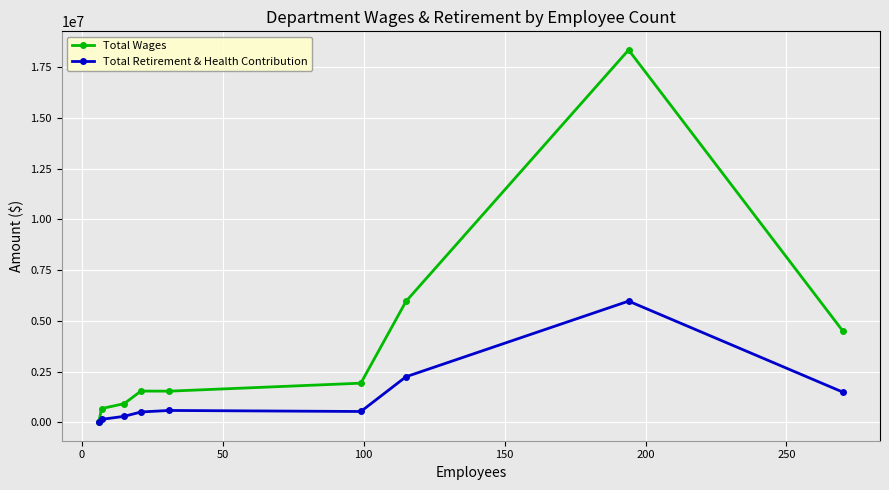

After their last crossing, which series has the higher values: Total Wages or Total Retirement & Health Contribution?

Total Wages